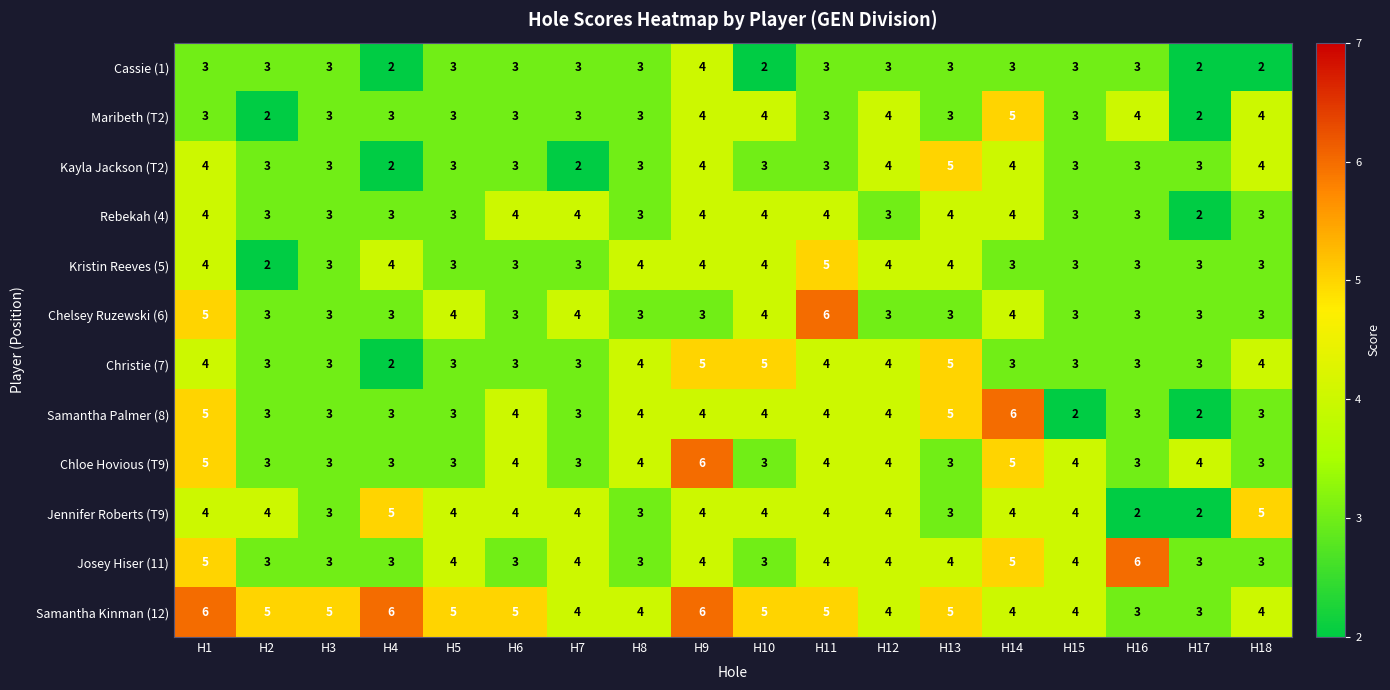

The Jennifer Roberts (T9) series shows 4 at H2. True or false?

True